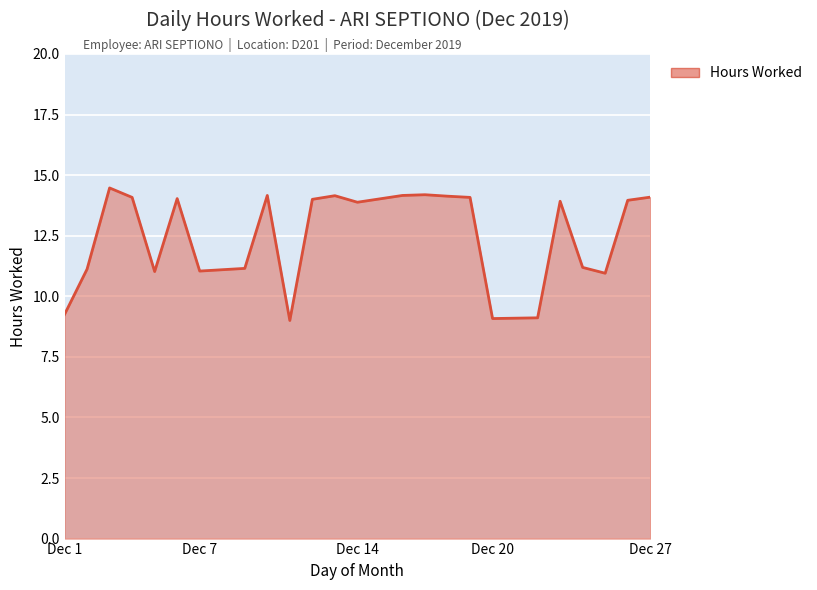

What is the difference between the maximum and minimum values?

5.5